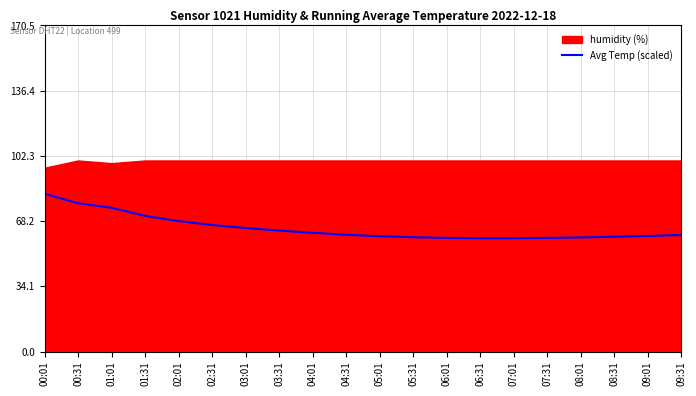

Count the number of categories in the chart.

20